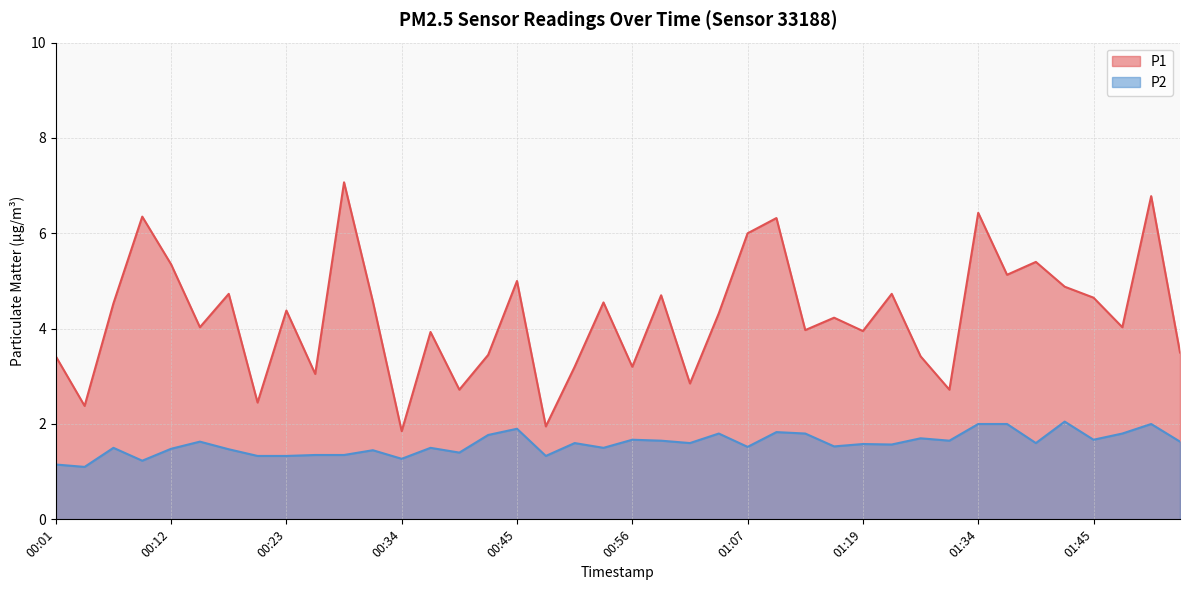

How many interior local peaks does the P1 series have?

14